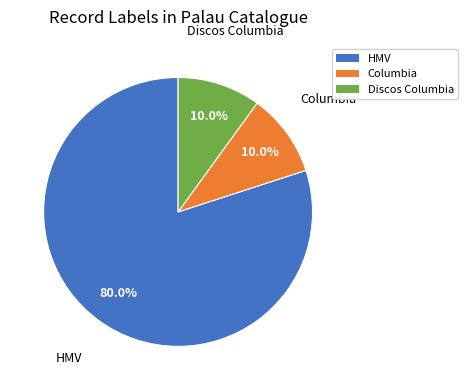

Approximately how many times larger is the value at Discos Columbia compared to Columbia?

1.0